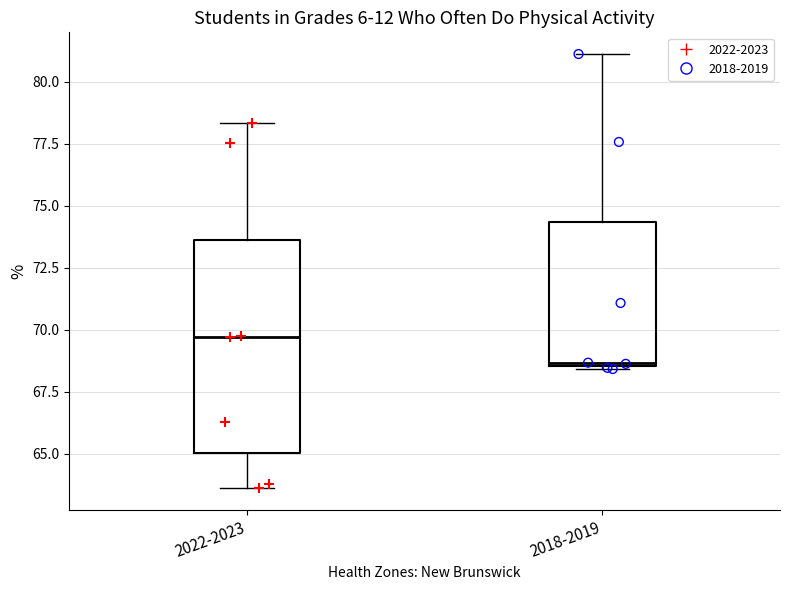

Which box's median line is the highest?

2022-2023